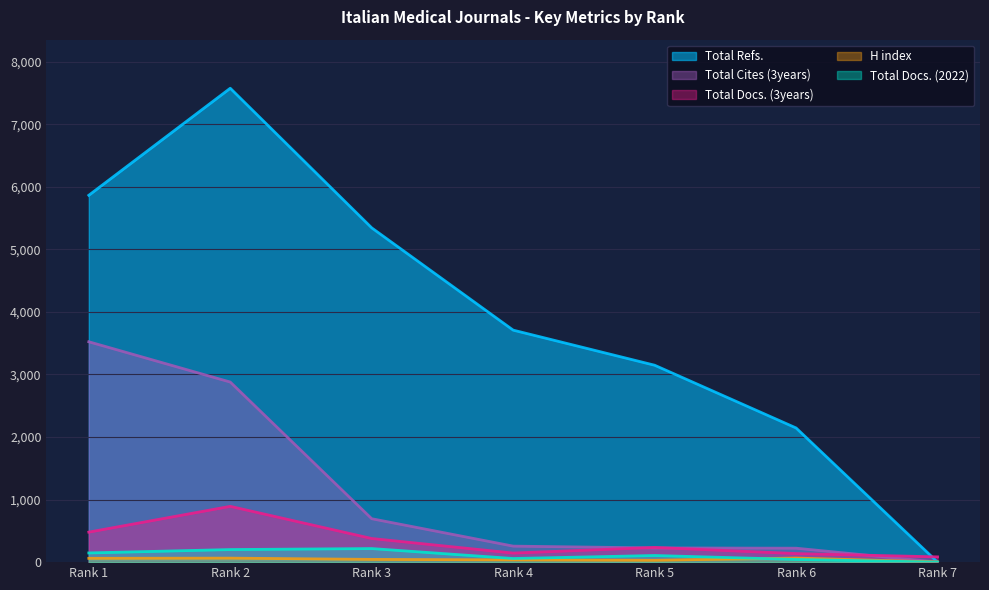

Rank the categories by H index value from highest to lowest.

Rank 6, Rank 2, Rank 1, Rank 3, Rank 4, Rank 5, Rank 7